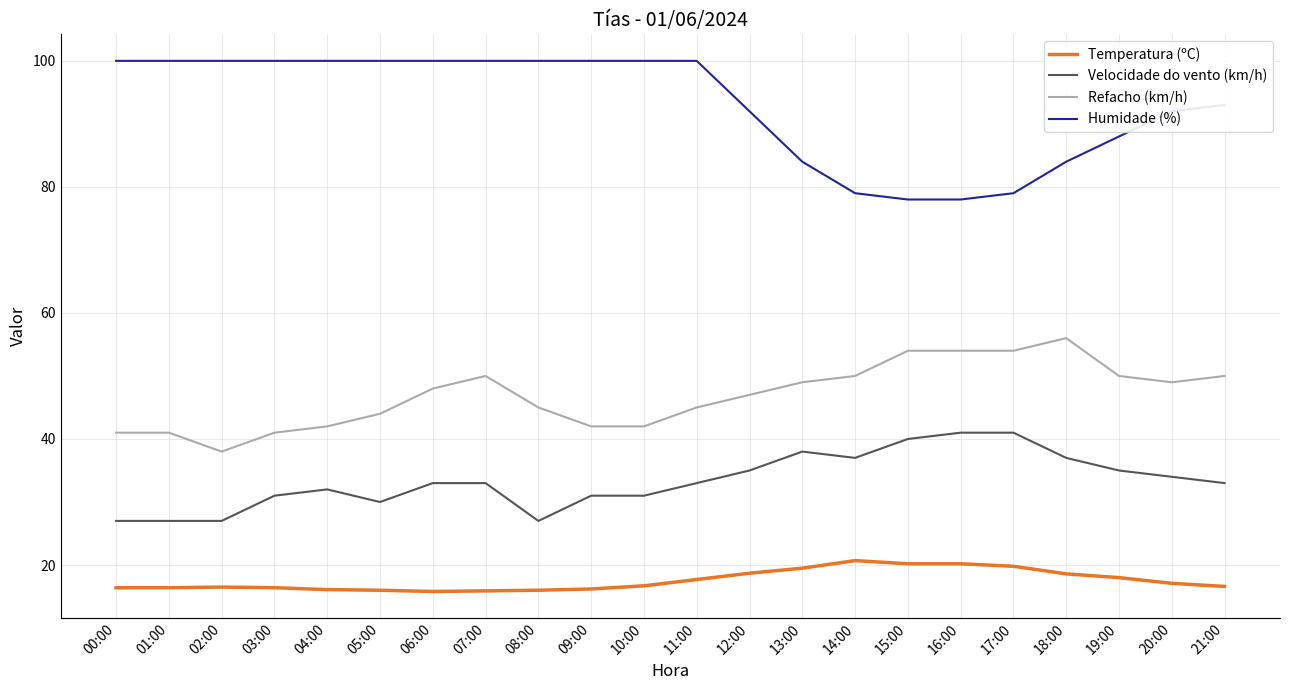

True or false: Temperatura (ºC) and Refacho (km/h) cross at least once.

False